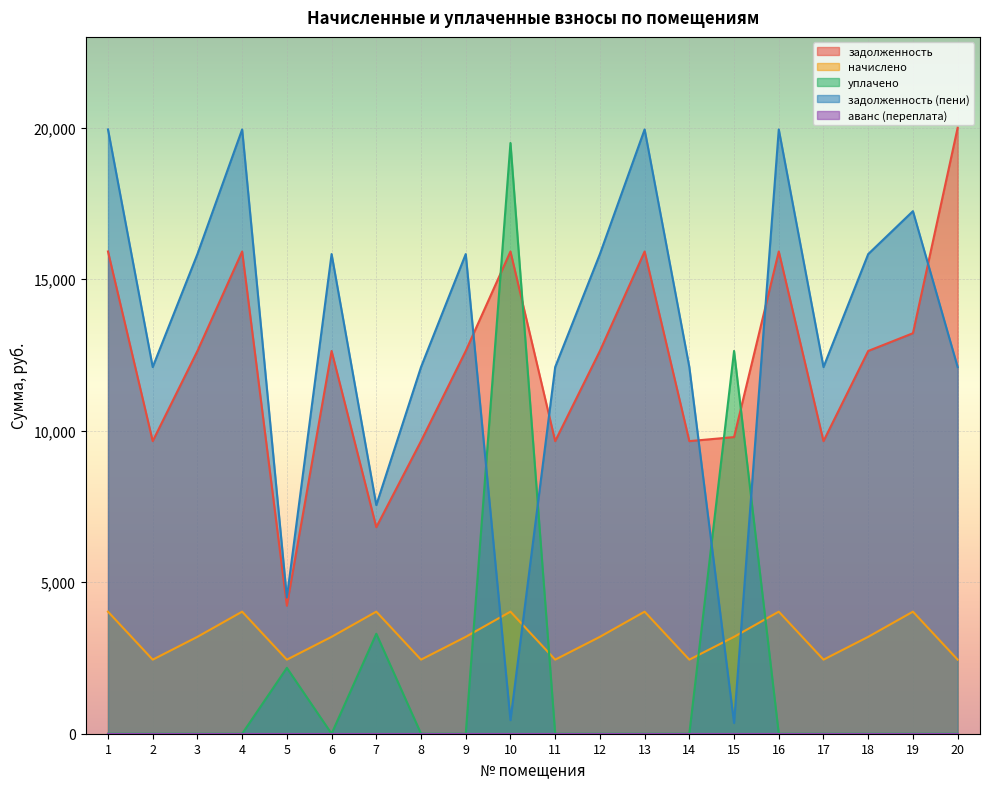

True or false: задолженность has a value of 4224.4 at 5.

True